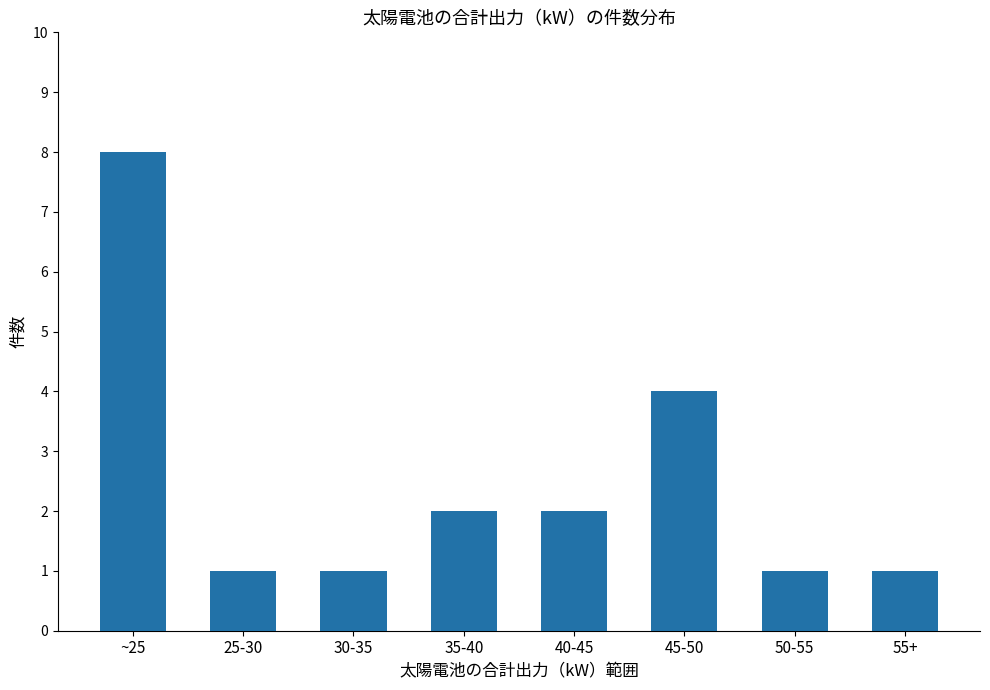

Reading left to right, list all the values displayed in this chart.

8	1	1	2	2	4	1	1